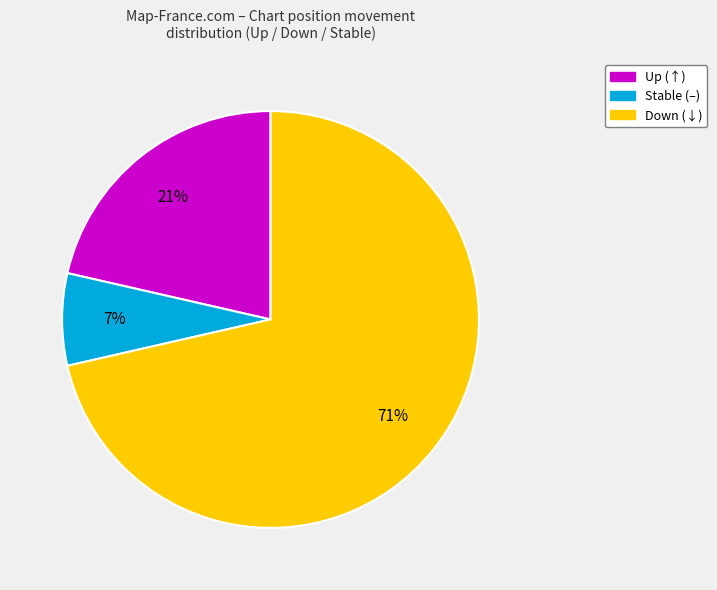

Is there a majority slice in this chart?

Yes